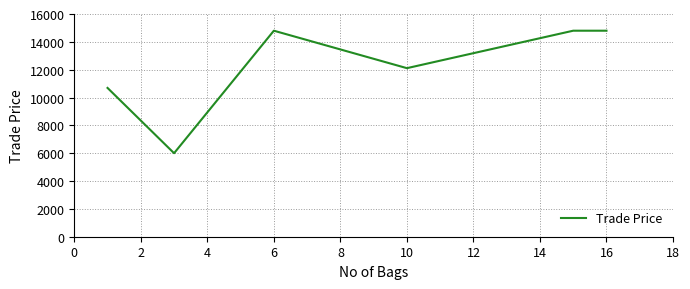

What is the average value?

12571